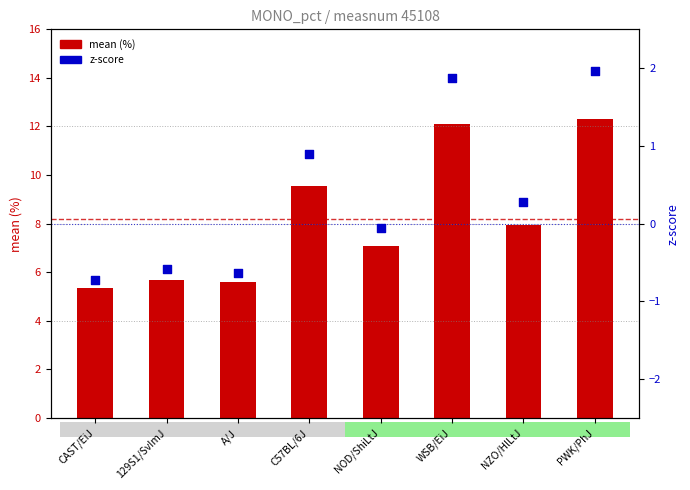

Which series has the largest total across all categories?

mean (%)